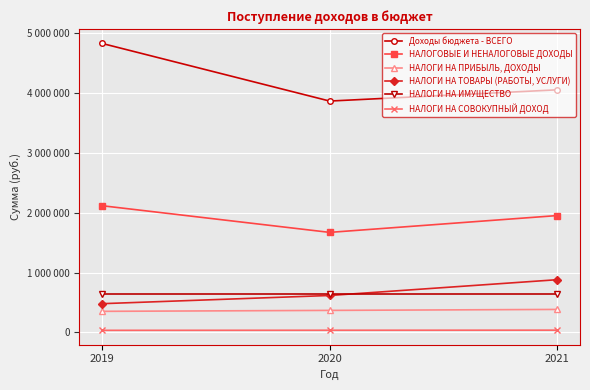

Which series changed the most between 2019 and 2020?

Доходы бюджета - ВСЕГО